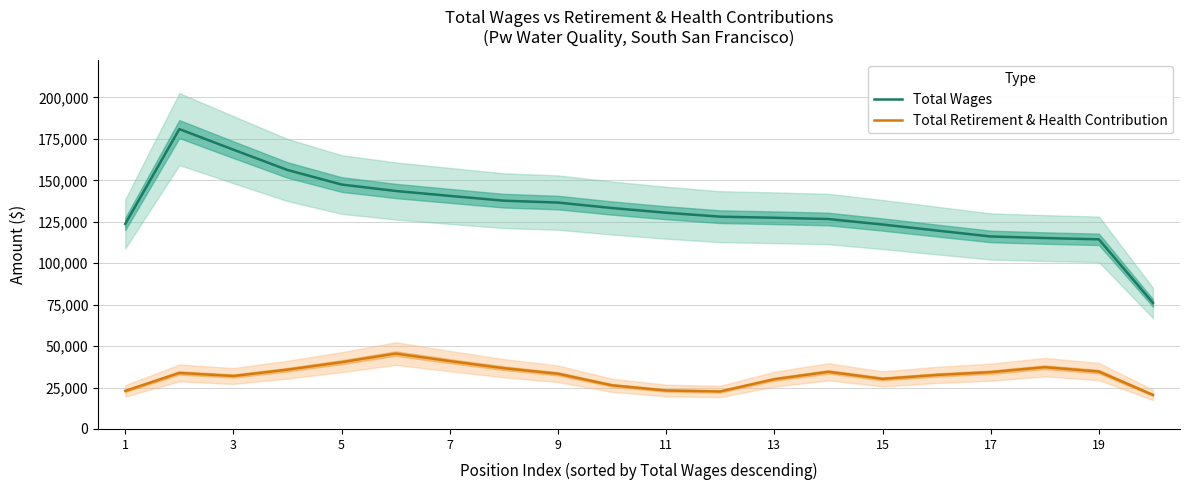

True or false: Total Wages and Total Retirement & Health Contribution cross at least once.

False